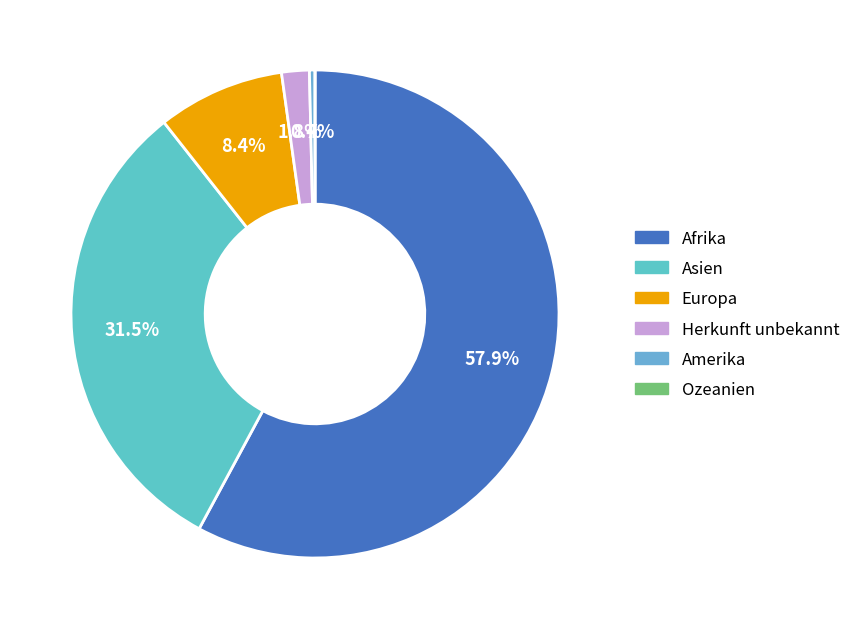

To the nearest percent, what portion does Asien represent?

32%